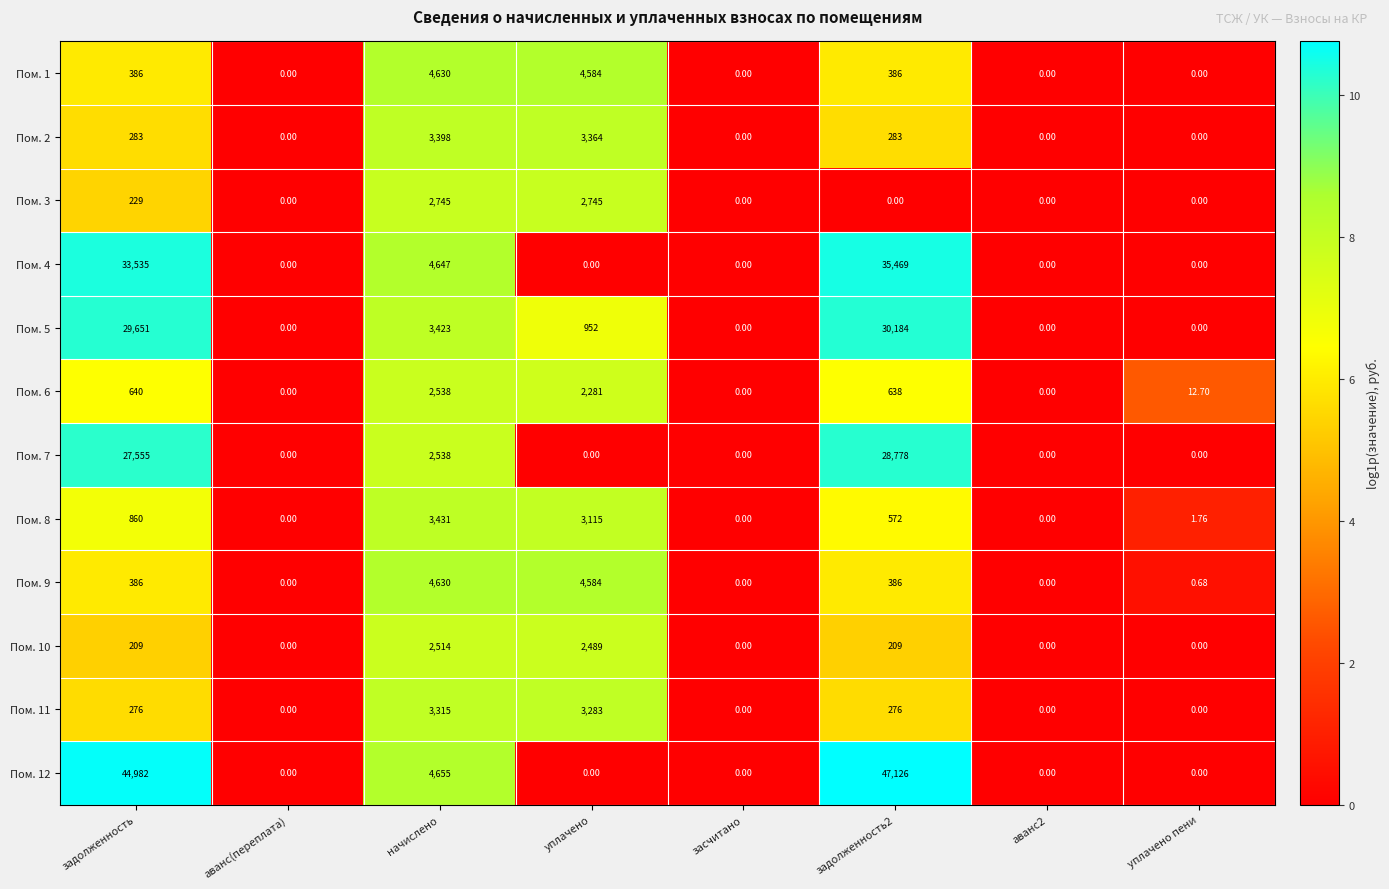

At which label is Пом. 3 closest to 1372?

задолженность